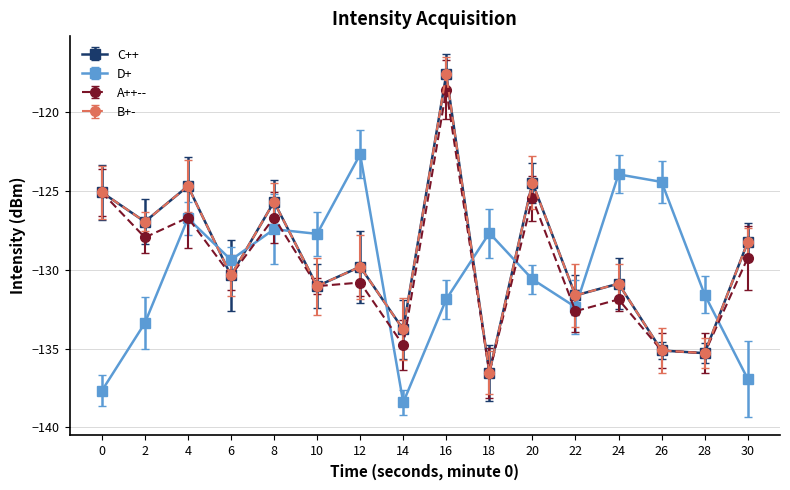

Does the chart have visible grid lines?

Yes